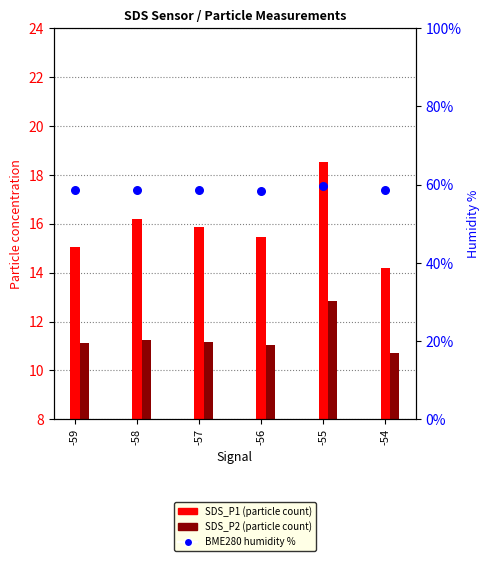

What is the total value across all series at -57?

85.8